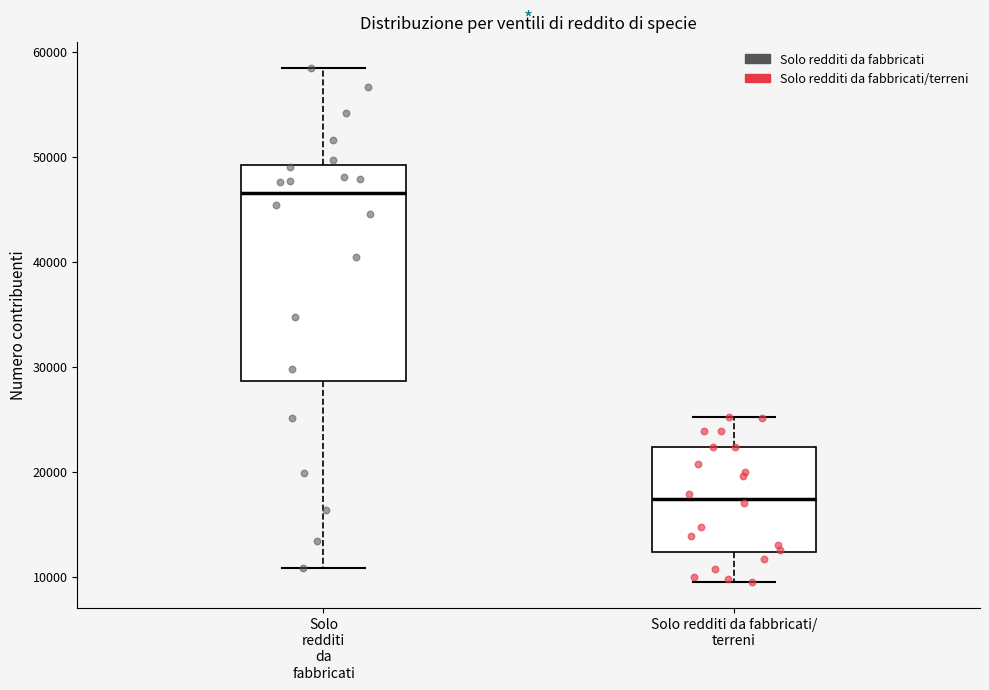

Which box has the highest median line?

Solo redditi da fabbricati